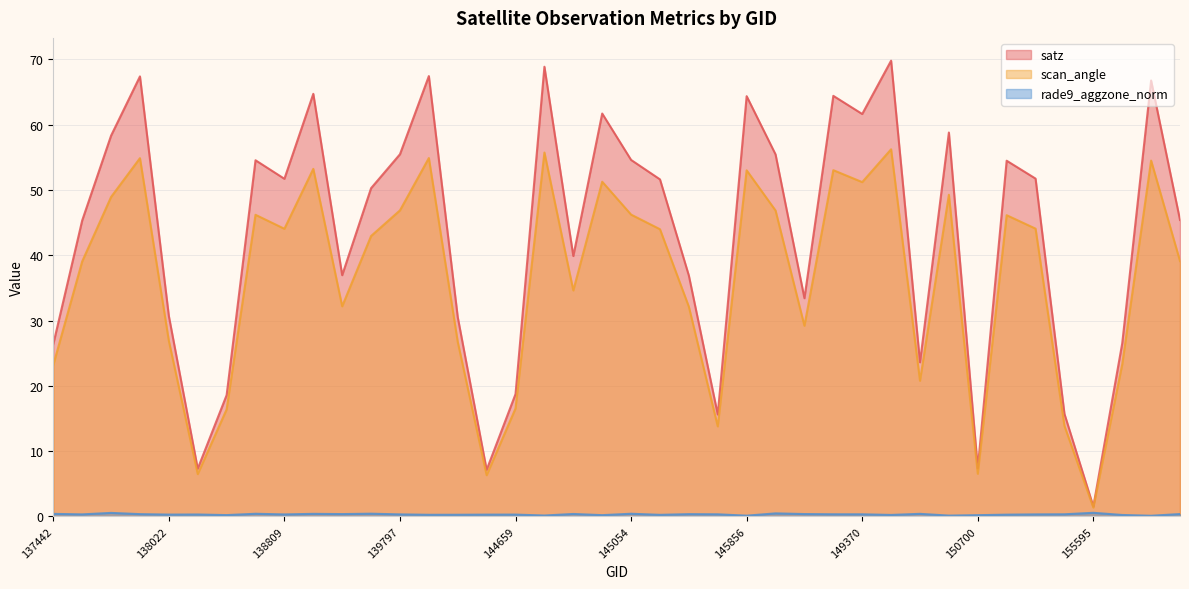

What is the approximate value of satz at 155595?

1.5